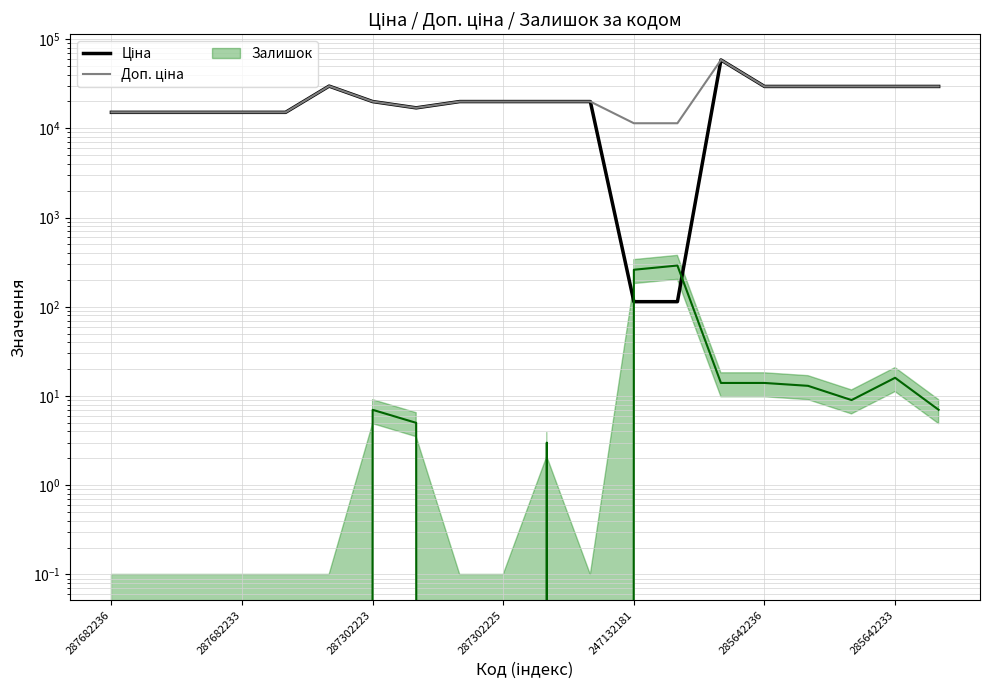

The value of Доп. ціна at 16 is 29491.5. True or false?

True